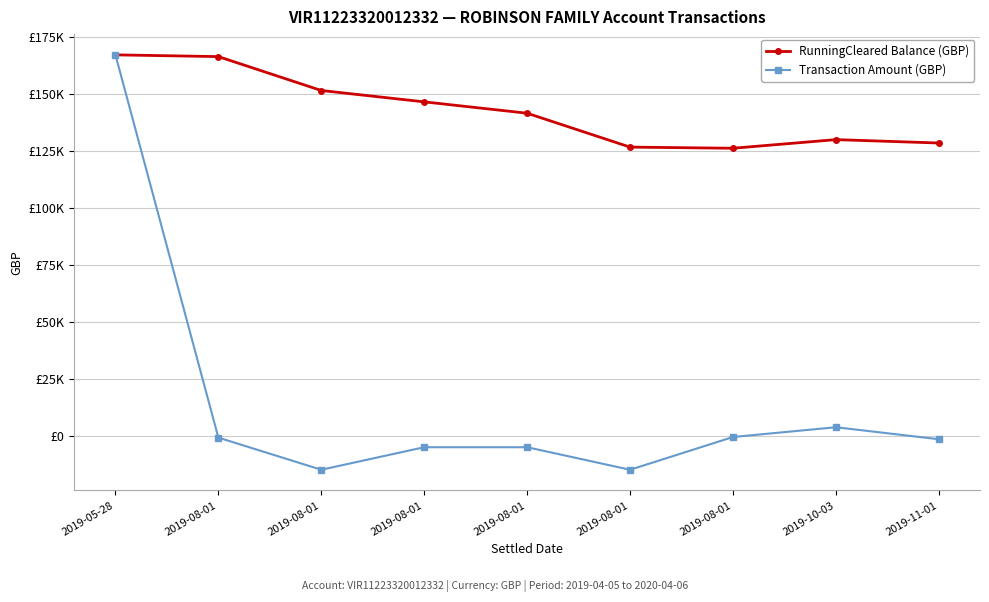

What are all the series names shown in the legend?

RunningCleared Balance (GBP), Transaction Amount (GBP)